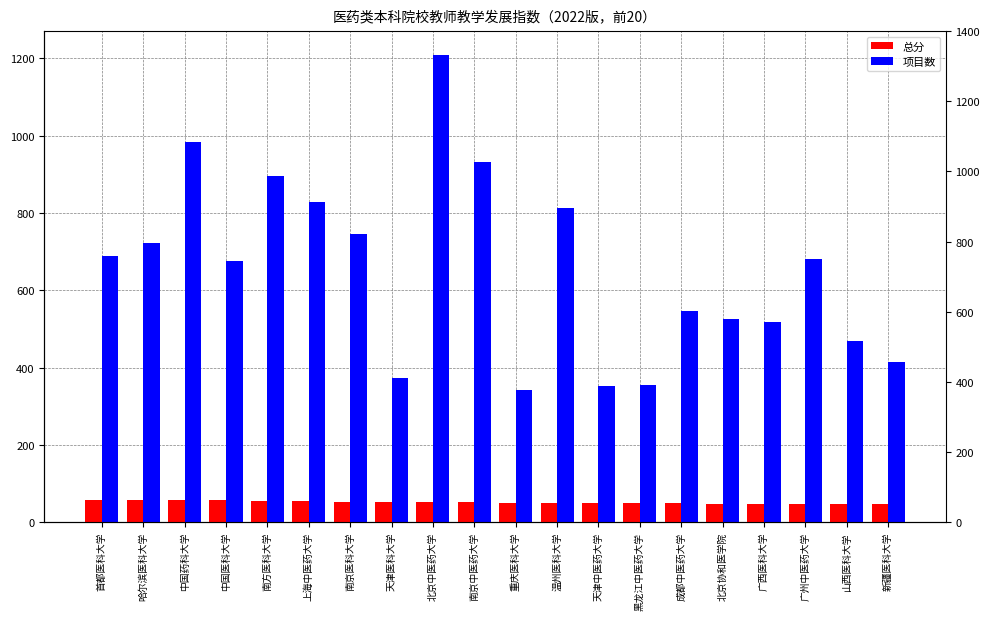

What is the maximum value for 项目数?

1210.0